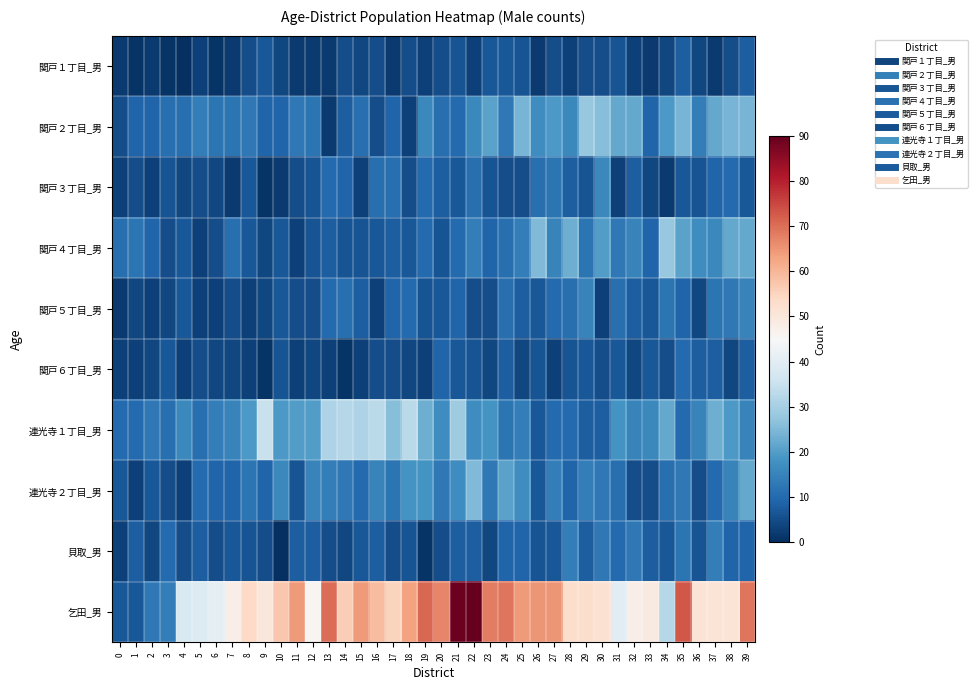

Which category has the lowest value across all series?

4